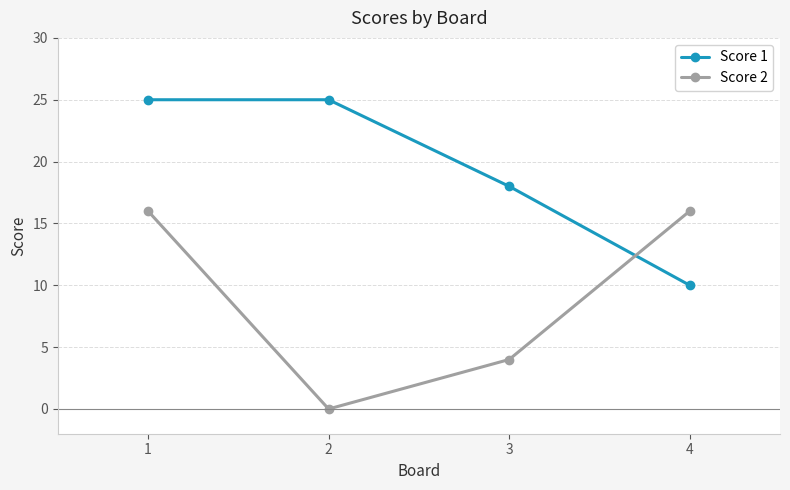

At which category does the chart reach its minimum across all series?

2